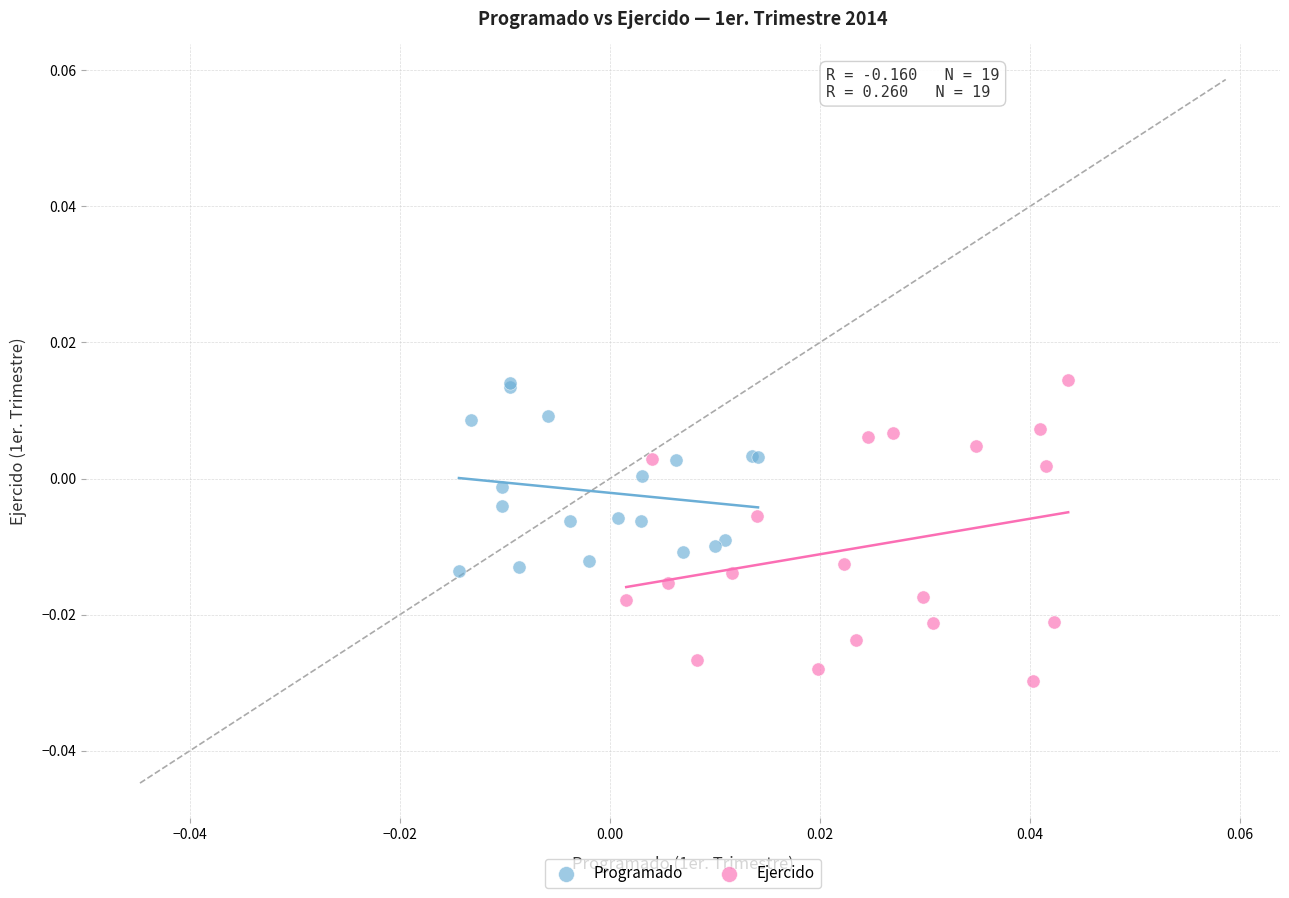

What are all the series names shown in the legend?

Programado, Ejercido